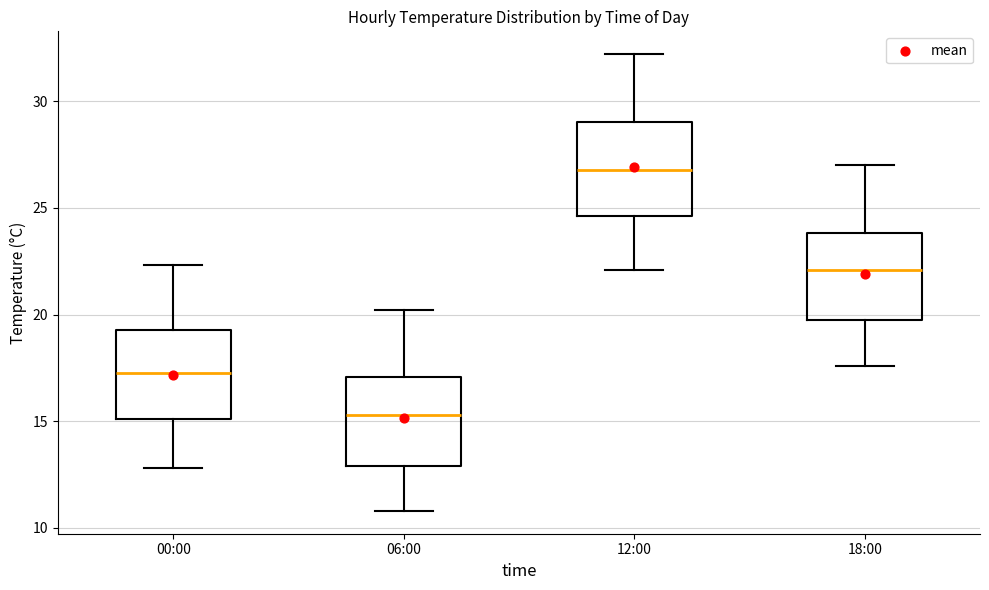

Where is the lower edge of the box for 12:00 on the y-axis? The values are not printed on the chart, so give them approximately, as read against the axis.

24.5